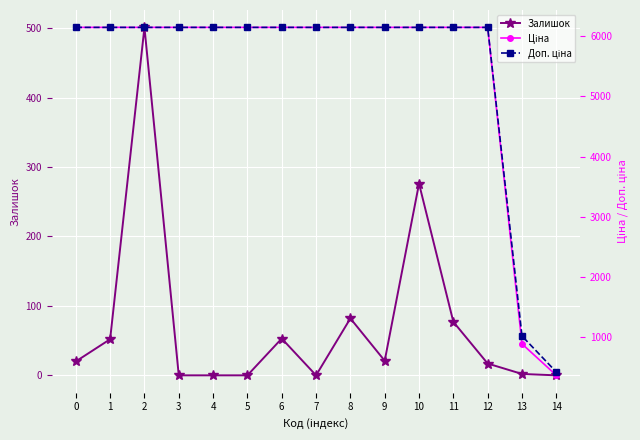

Which label corresponds to the smallest value in the chart?

3